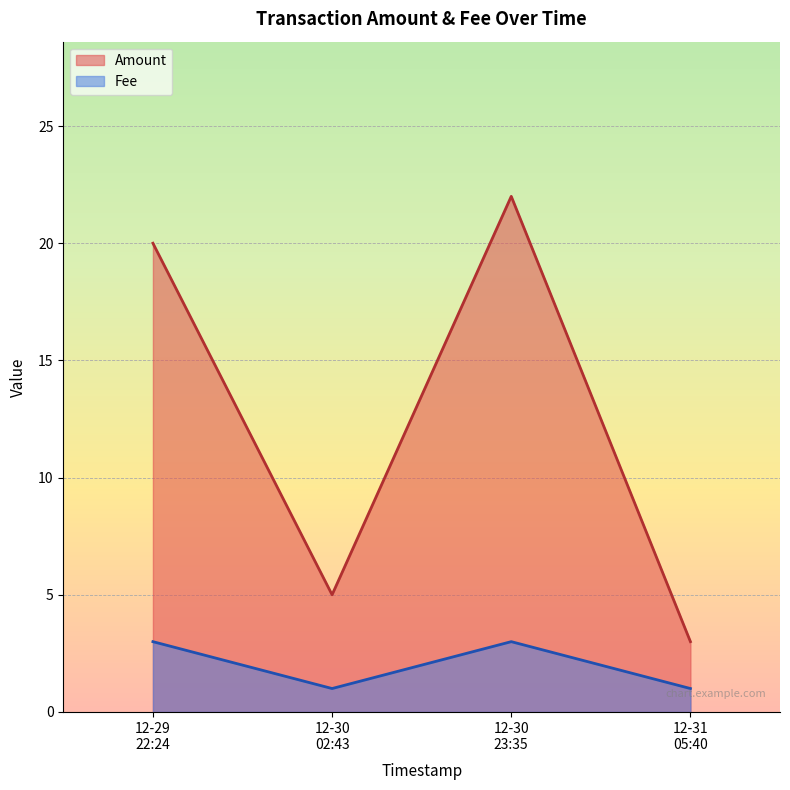

Reading right to left, list all the values displayed in this chart.

Amount: 3	22	5	20
Fee: 1	3	1	3